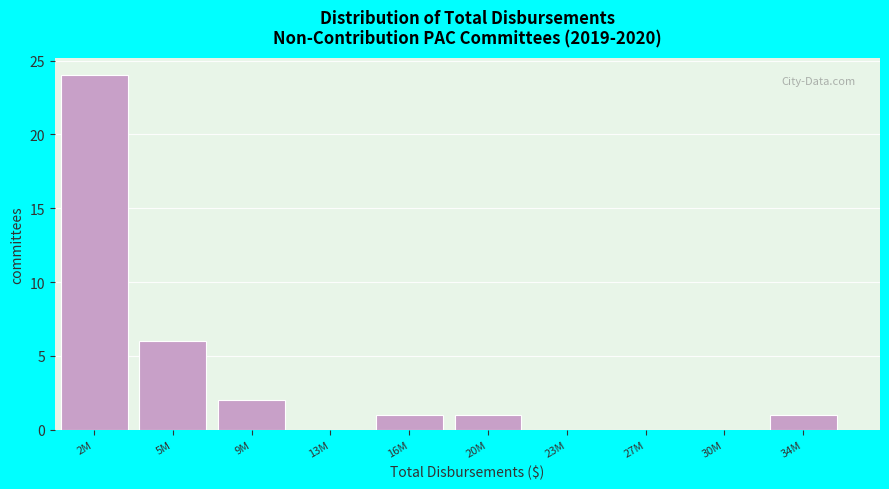

Reading left to right, list all the values displayed in this chart.

2M=24	5M=6	9M=2	13M=0	16M=1	20M=1	23M=0	27M=0	30M=0	34M=1